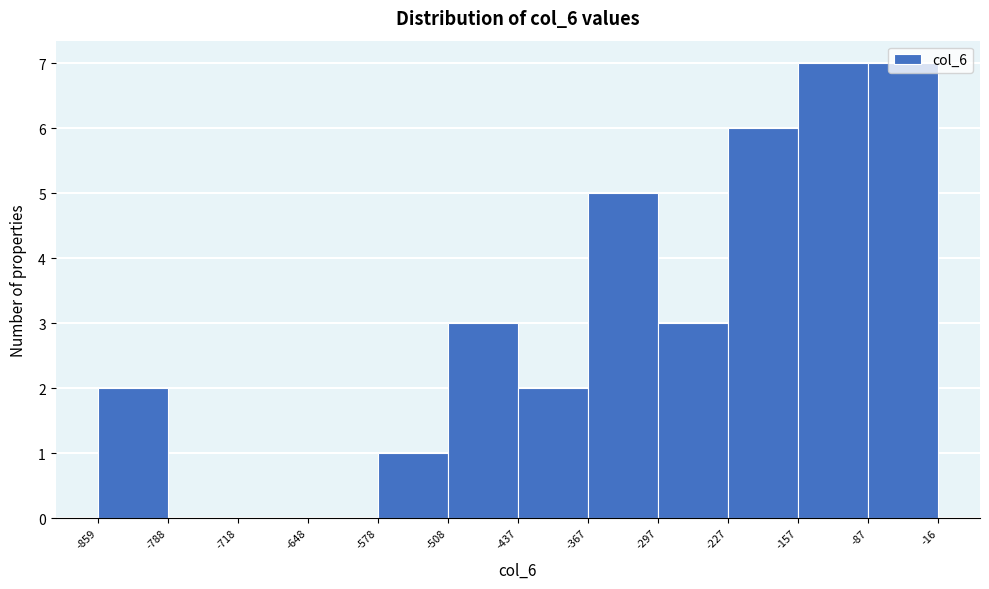

Reading left to right, list every bar in this chart as the range it spans on the x-axis followed by its height. The values are not printed on the chart, so give them approximately, as read against the axis.

-859 to -788: 2
-788 to -718: 0
-718 to -648: 0
-648 to -578: 0
-578 to -508: 1
-508 to -437: 3
-437 to -367: 2
-367 to -297: 5
-297 to -227: 3
-227 to -157: 6
-157 to -87: 7
-87 to -16: 7